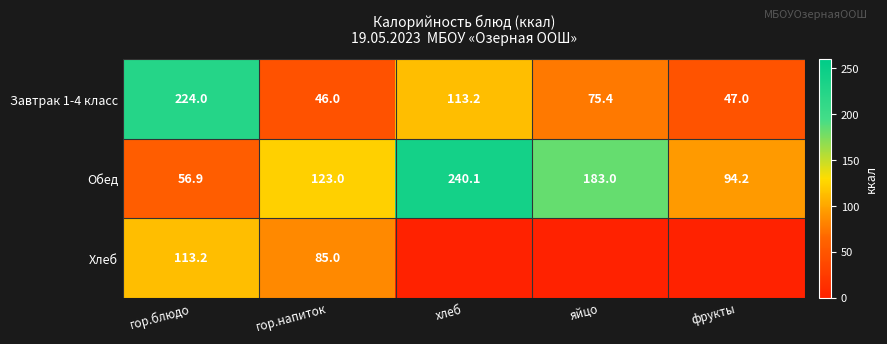

Rank the series at гор.блюдо from highest to lowest value.

Завтрак 1-4 класс, Хлеб, Обед